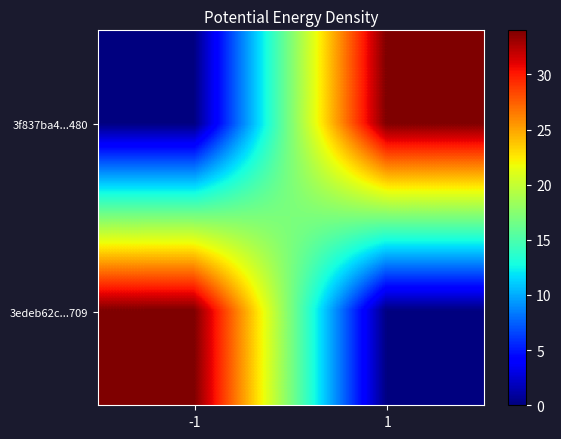

Reading left to right, what are all the values shown in this chart?

3f837ba4...480: -1=0	1=34
3edeb62c...709: -1=34	1=0